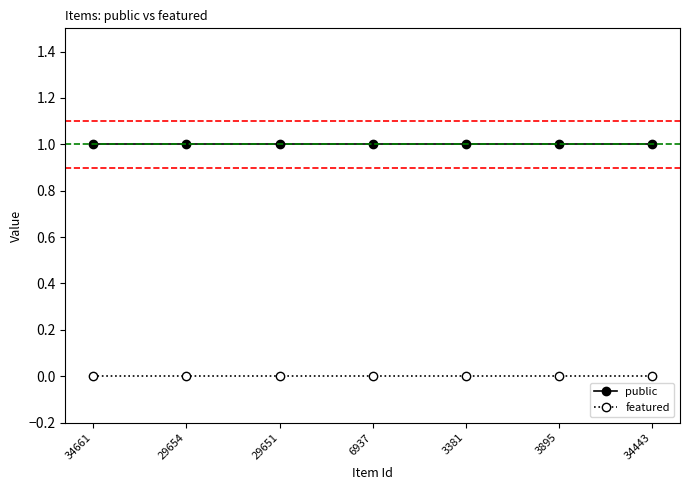

Which series has the largest total across all categories?

public